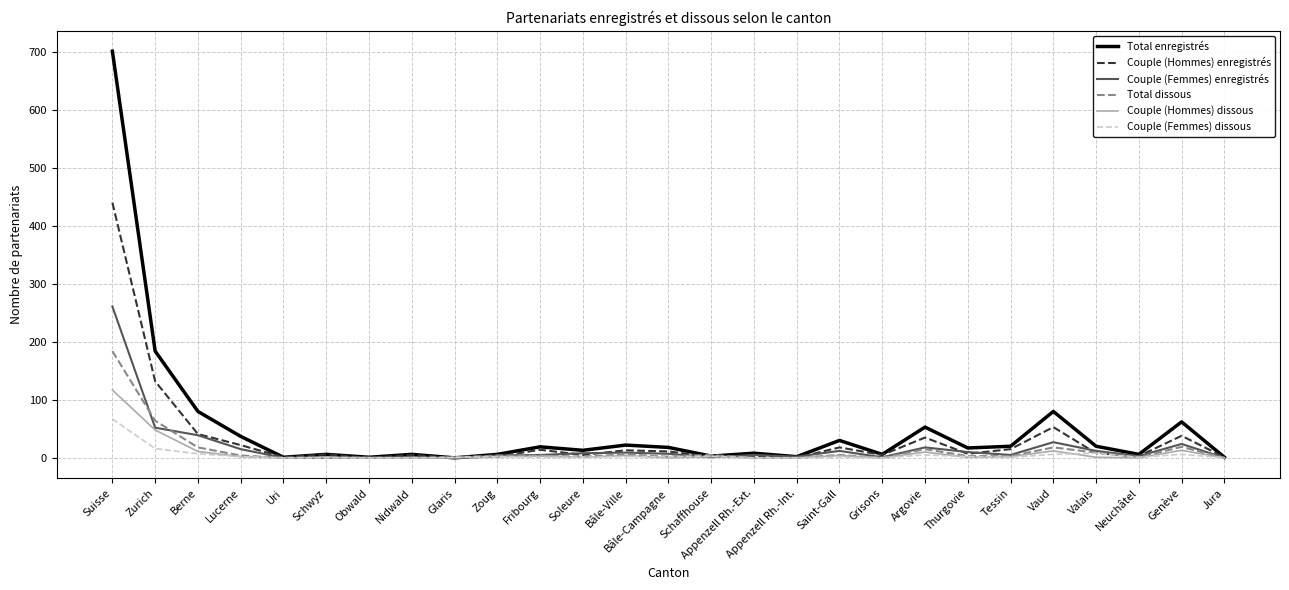

How many distinct data groups are displayed?

6